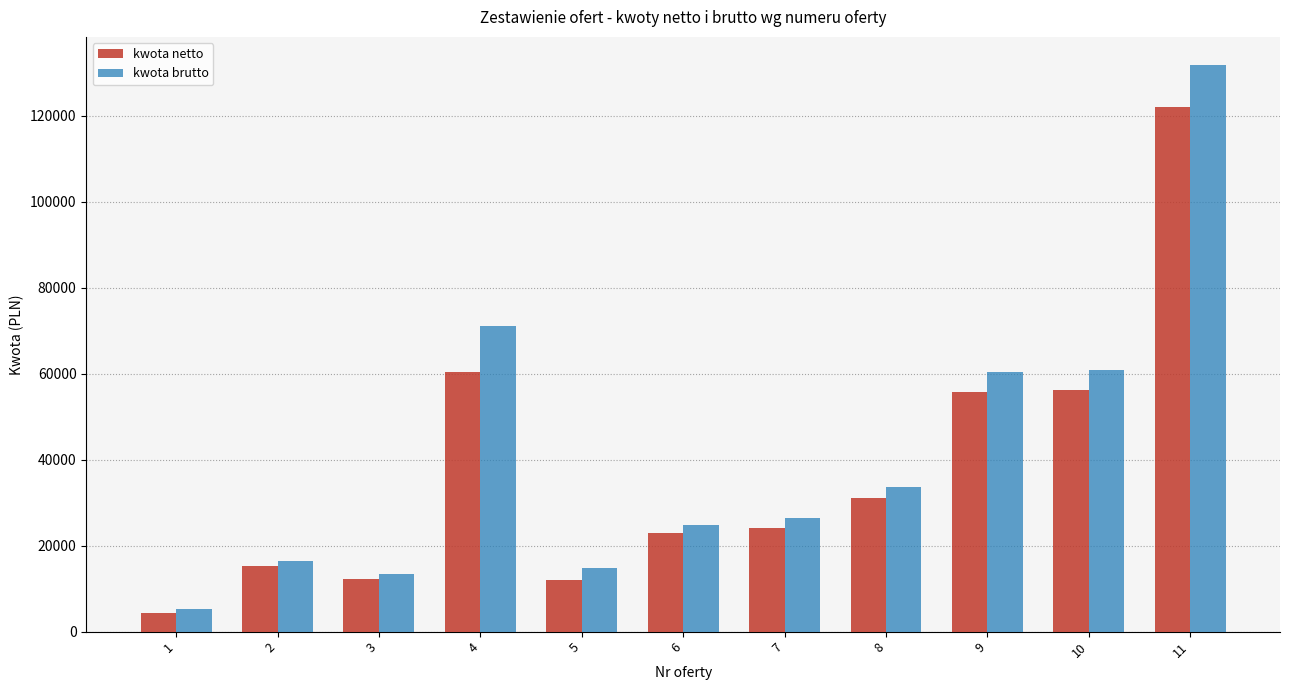

How many series are shown in this chart?

2